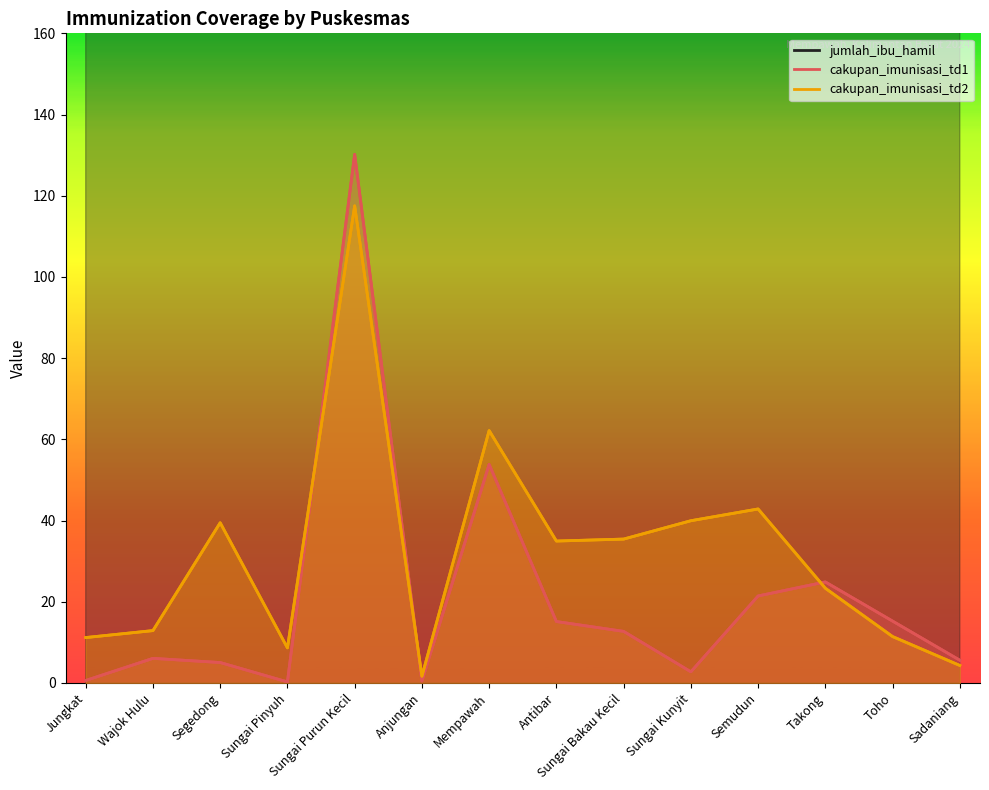

At which label is cakupan_imunisasi_td1 closest to 65?

Mempawah